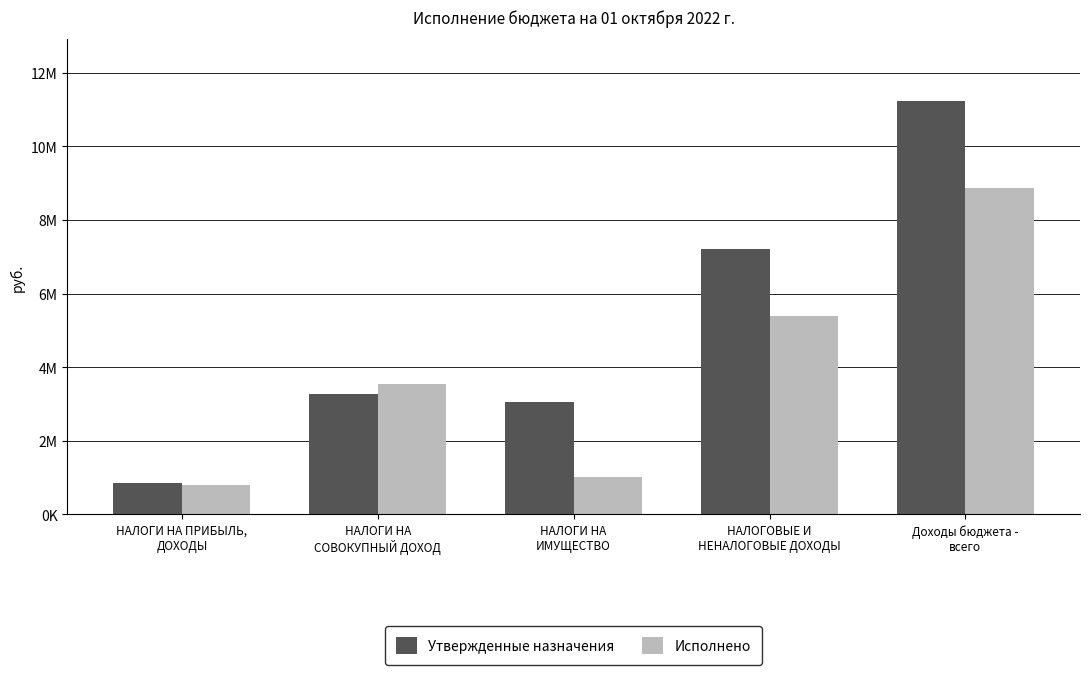

Between НАЛОГИ НА
СОВОКУПНЫЙ ДОХОД and НАЛОГОВЫЕ И
НЕНАЛОГОВЫЕ ДОХОДЫ, which series saw the biggest shift?

Утвержденные назначения